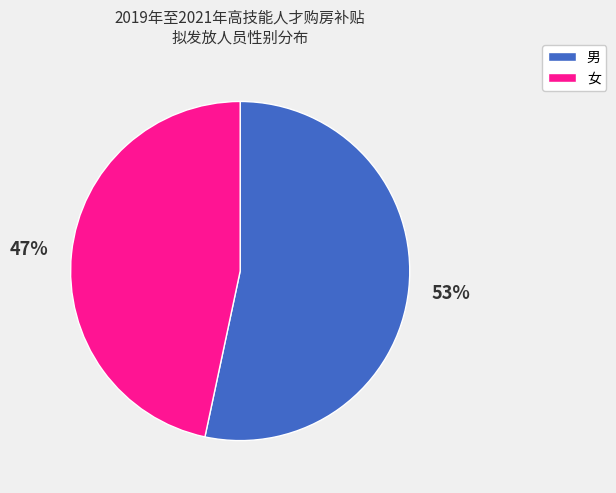

Rank the categories by value from lowest to highest.

女, 男